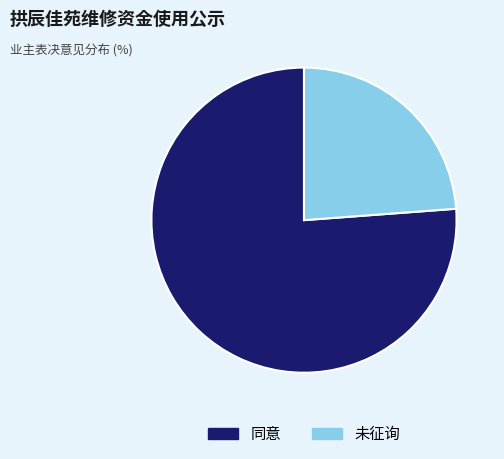

Which slice is the largest?

同意